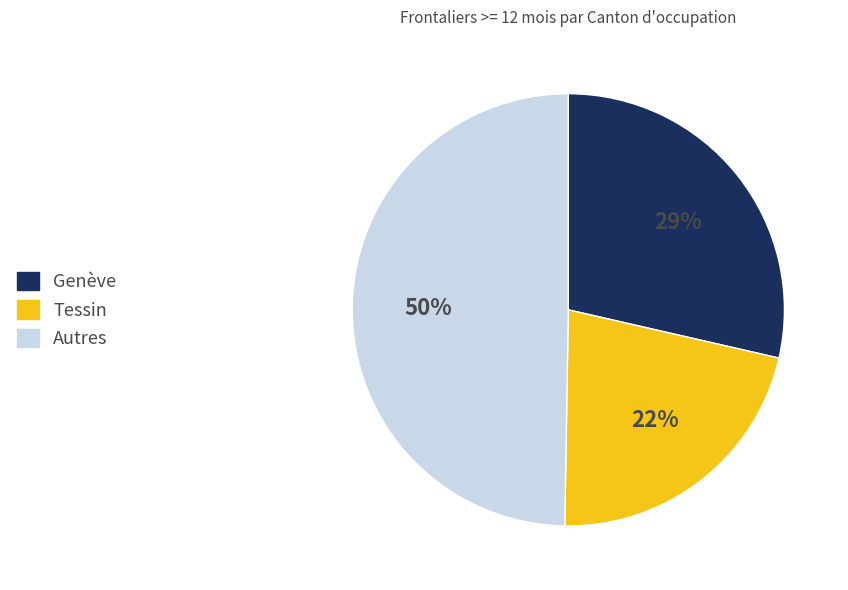

How many segments does this pie chart have?

3